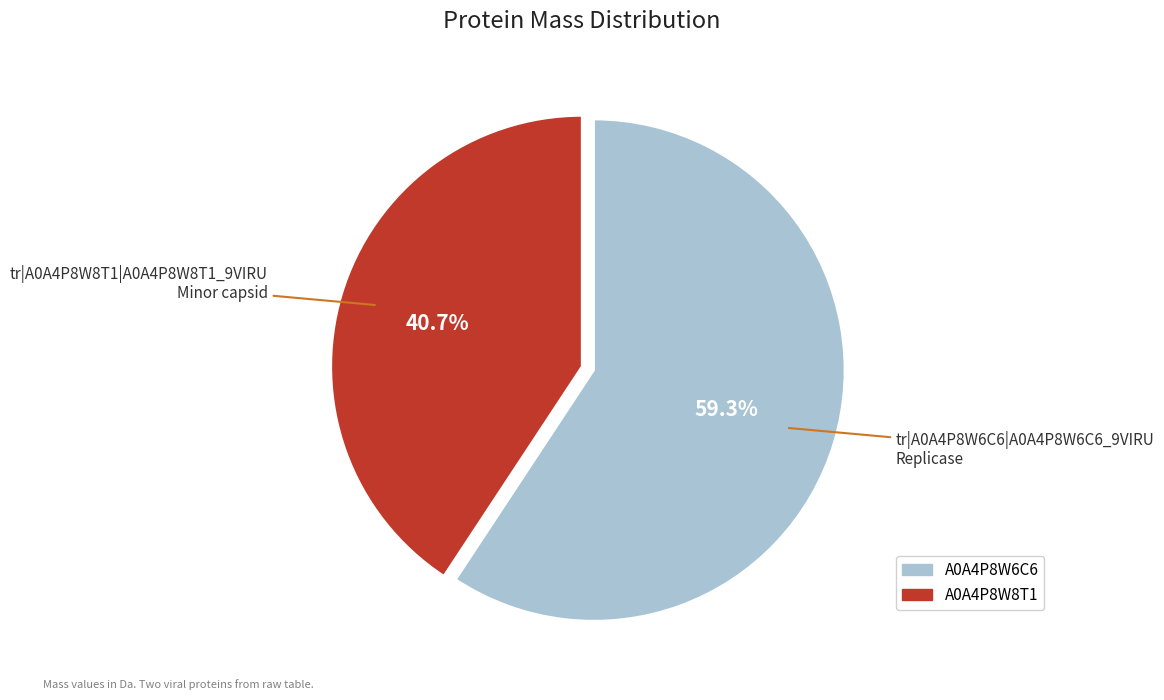

Count the number of slices in the pie.

2